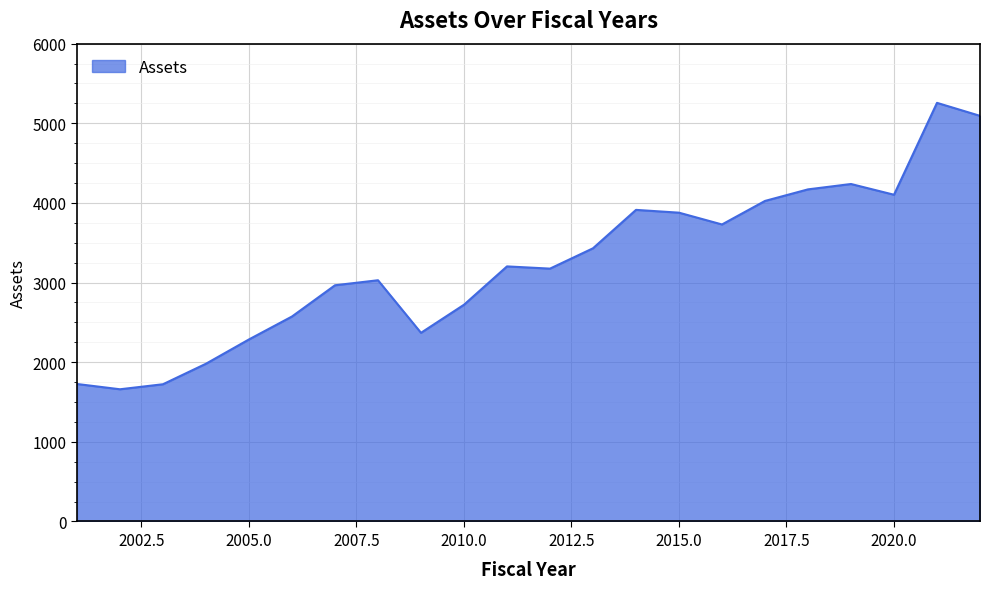

What is the difference between the maximum and minimum values?

3596.6